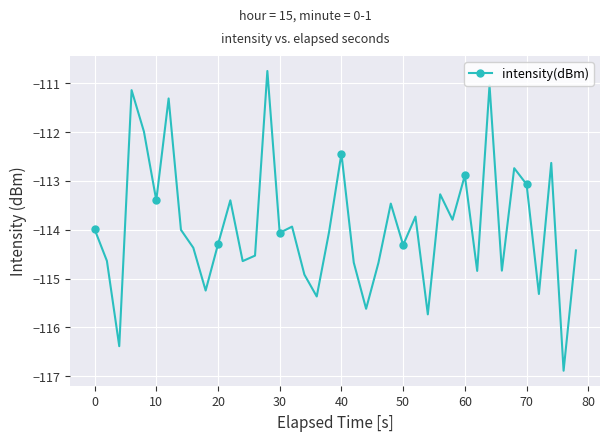

What is the difference between the maximum and second lowest values?

5.6